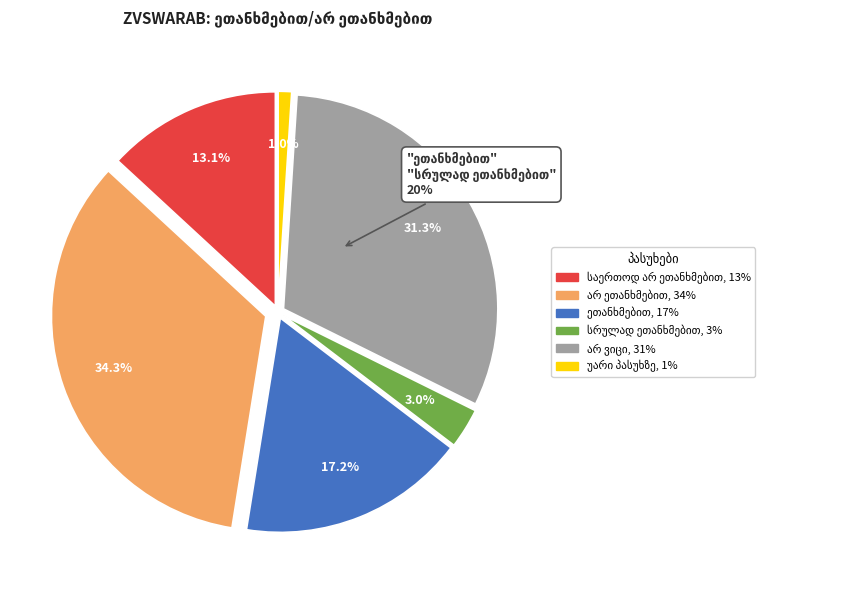

Is it true that უარი პასუხზე is 12% of the pie?

False